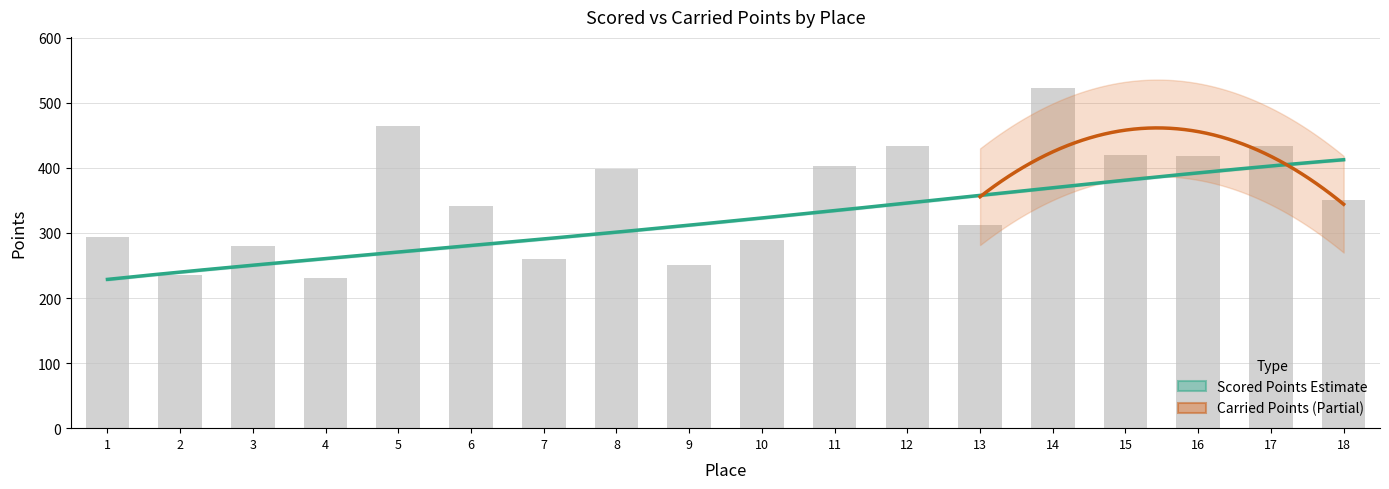

What is the minimum value shown in the chart?

230.6